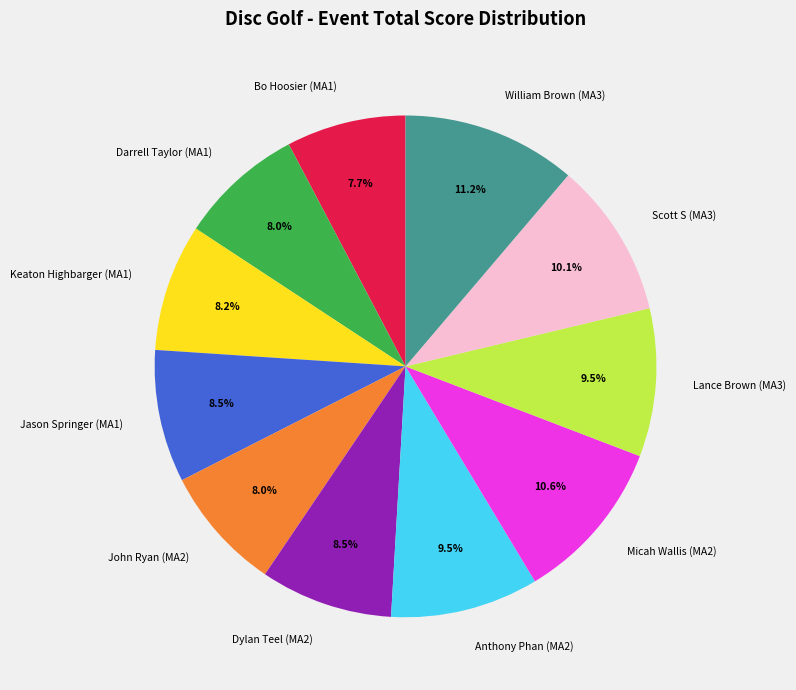

How many segments does this pie chart have?

11